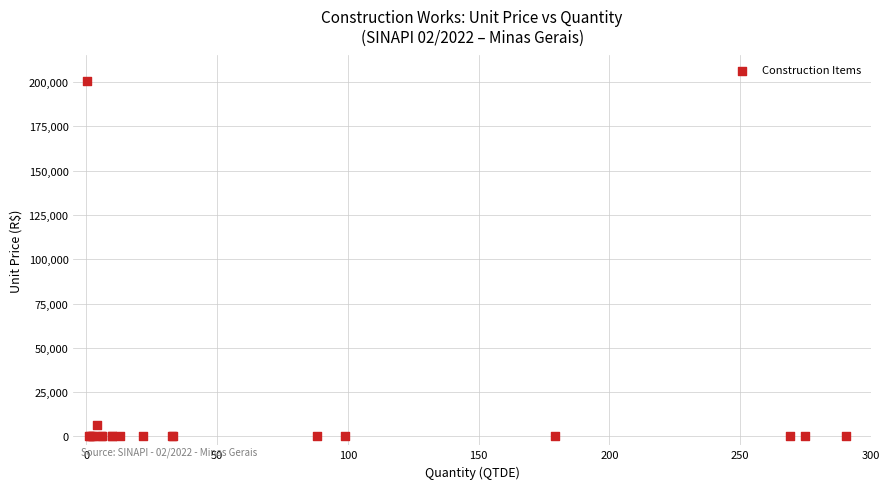

What Y value in the scatter plot is closest to 100413?

6238.9